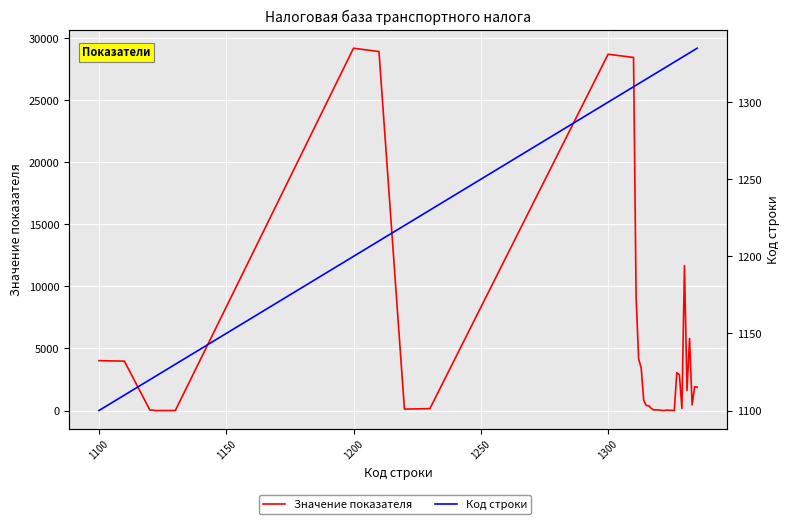

Which series has the largest total across all categories?

Значение показателя